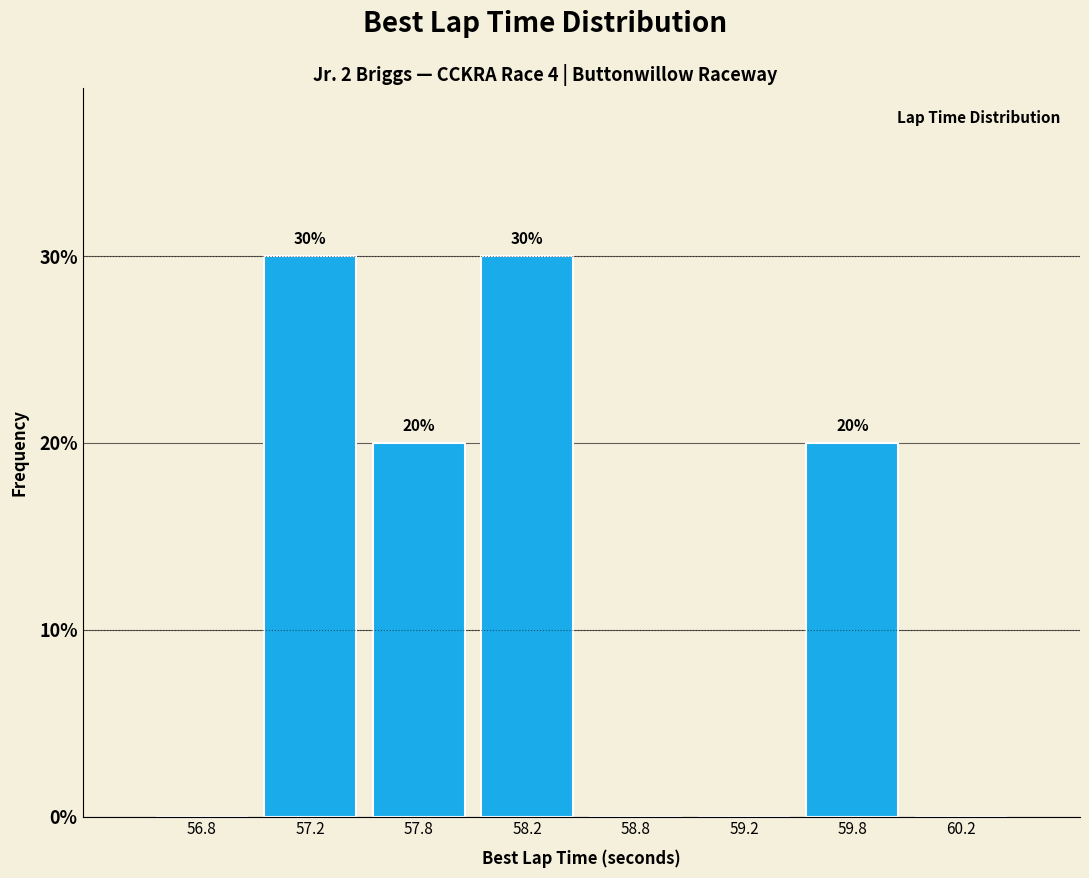

Reading left to right, transcribe all the data shown in this chart.

56.8=0	57.2=30	57.8=20	58.2=30	58.8=0	59.2=0	59.8=20	60.2=0